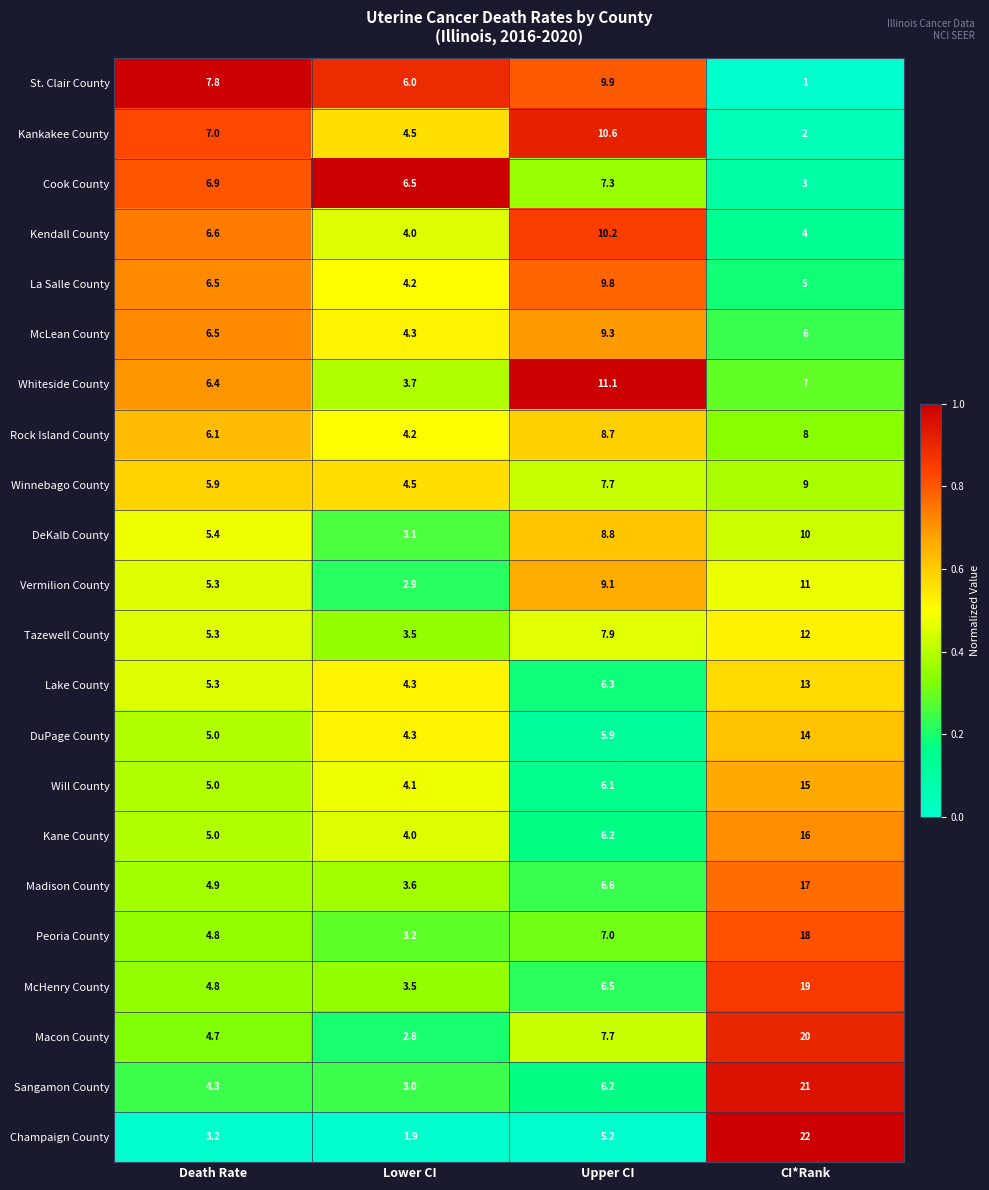

Where does the St. Clair County series first go above 7?

Death Rate